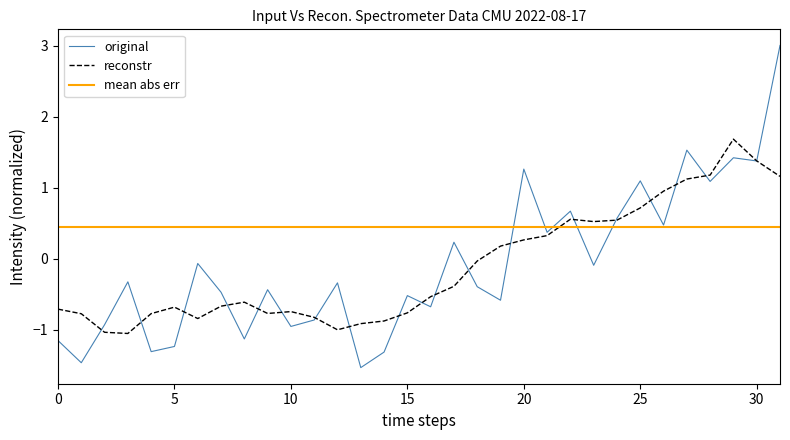

True or false: reconstr and mean abs err cross at least once.

True